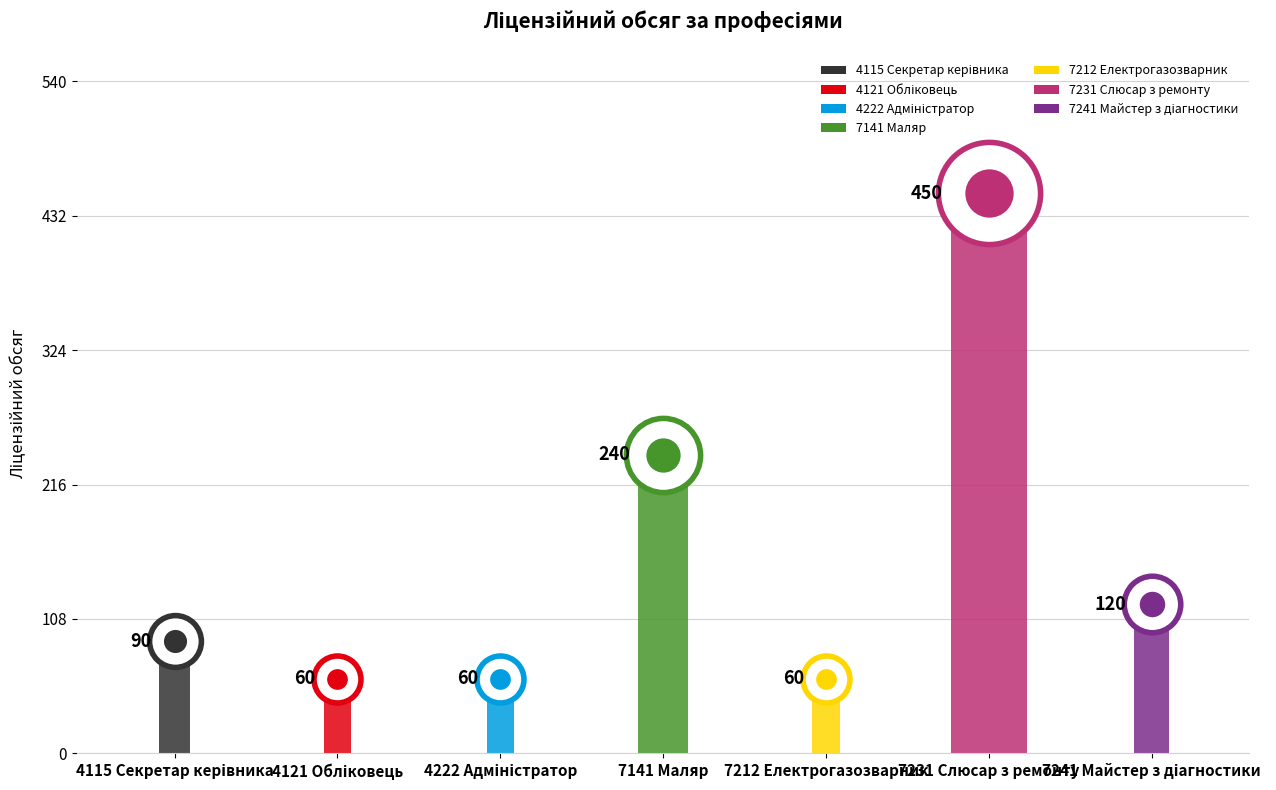

What is the ratio of the value at 7231 Слюсар з ремонту to the value at 4115 Секретар керівника?

5.0